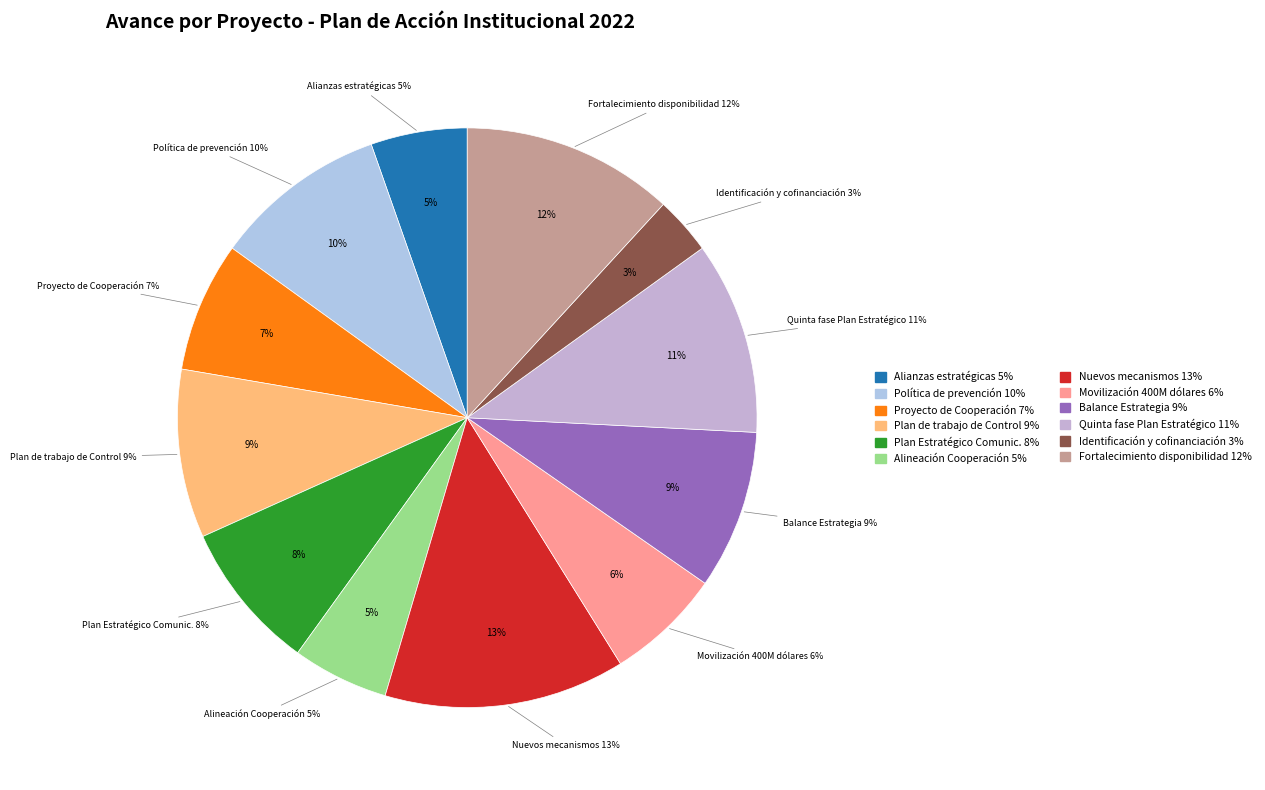

How much of the chart is everything except Implementación del Plan de trabajo de Control?

90.6%